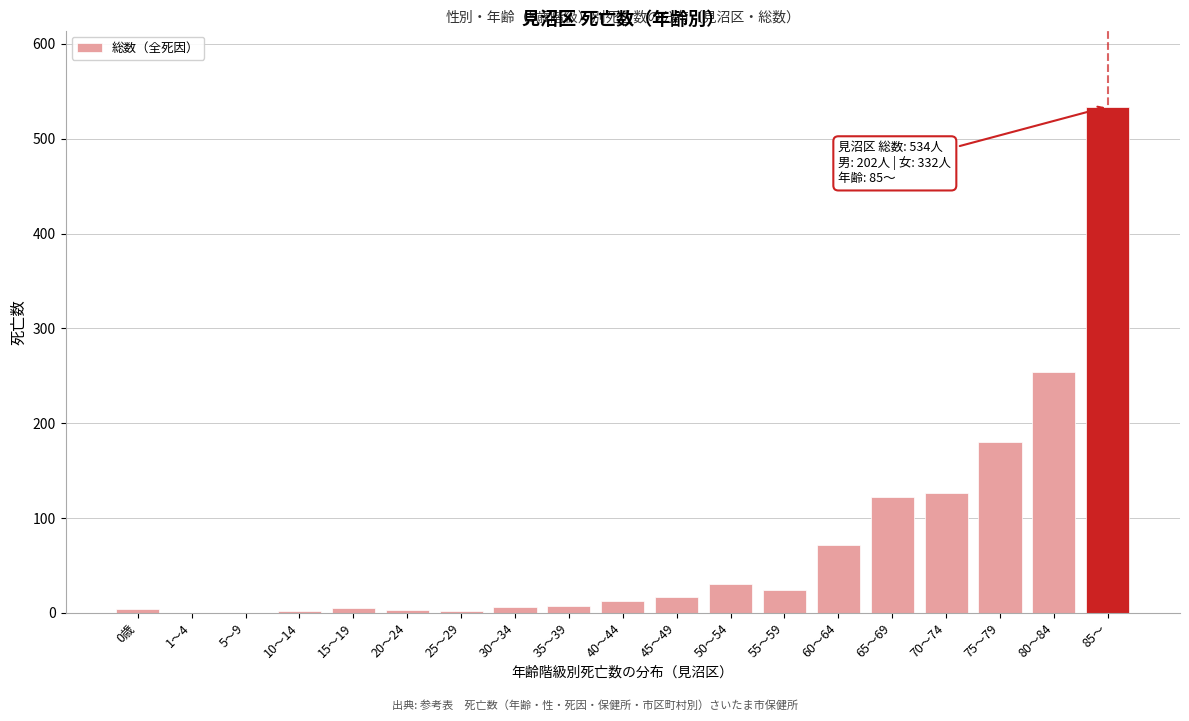

At which label is the value closest to 267?

80～84